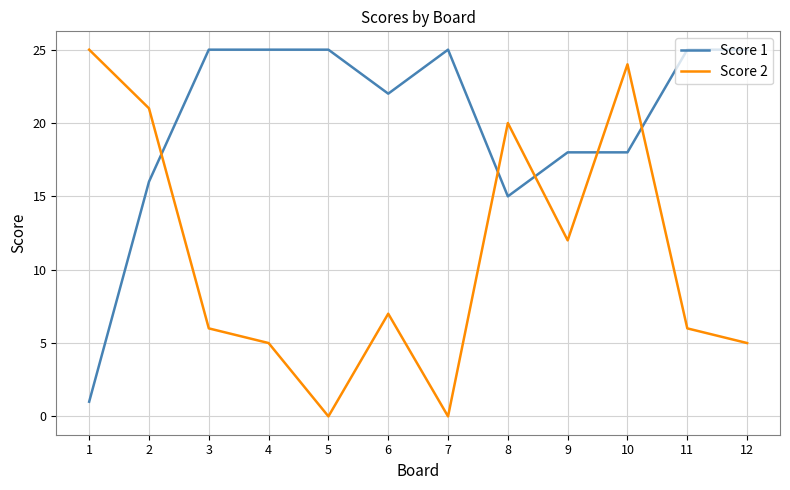

What is the total value across all series at 3?

31